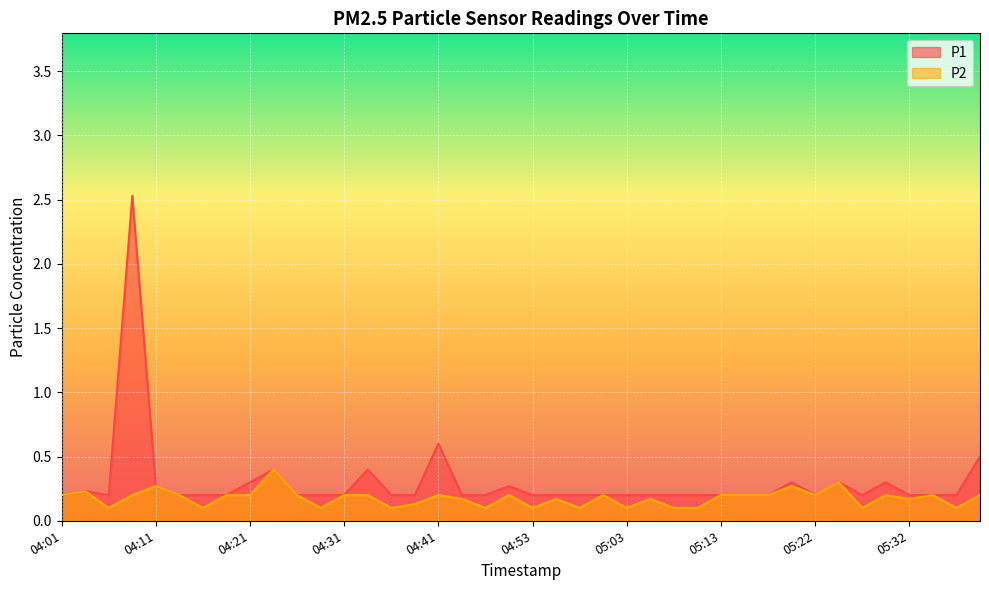

At which label does P2 reach its peak?

04:23